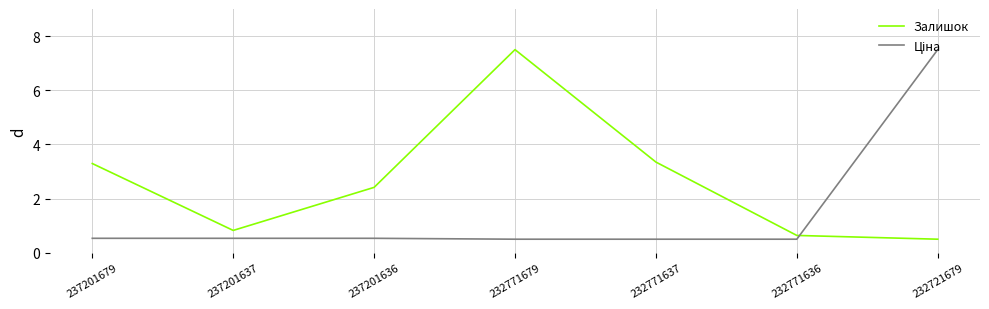

What is the difference between the maximum and second lowest values in the Залишок series?

6.9